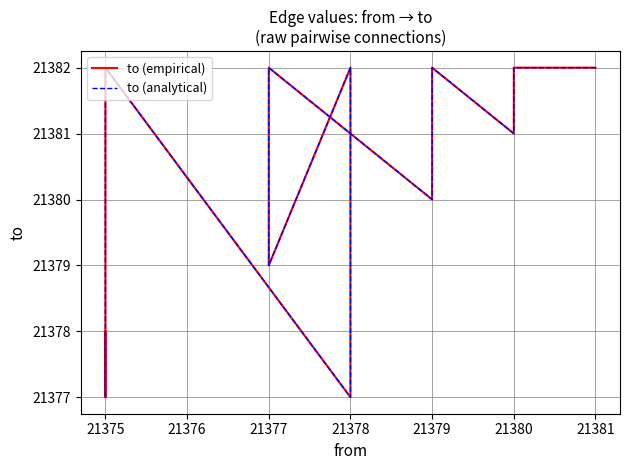

What is the value of the to (empirical) point at the 1st from the left?

21382